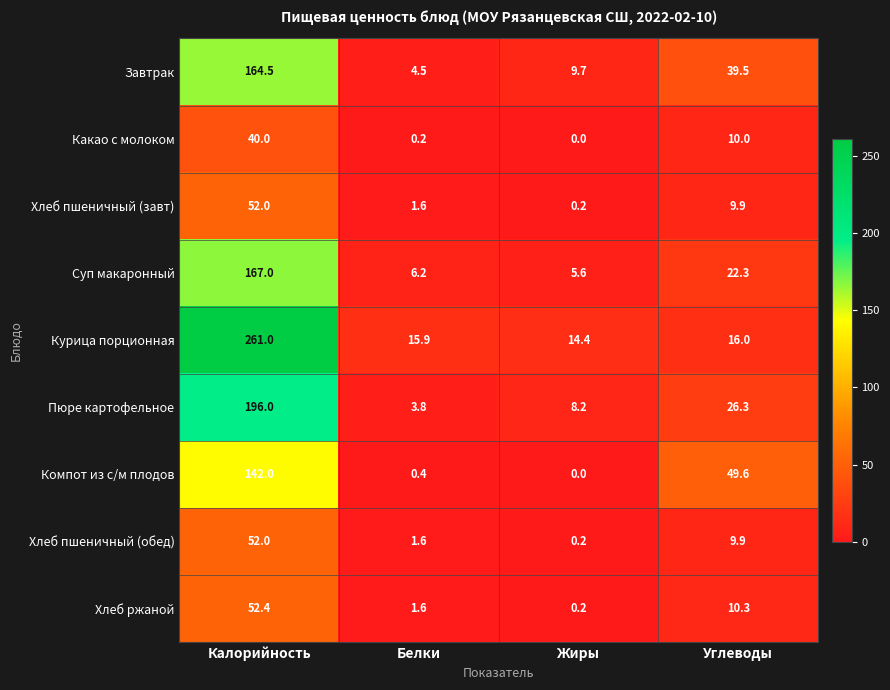

What is the maximum value for Хлеб пшеничный (обед)?

52.0